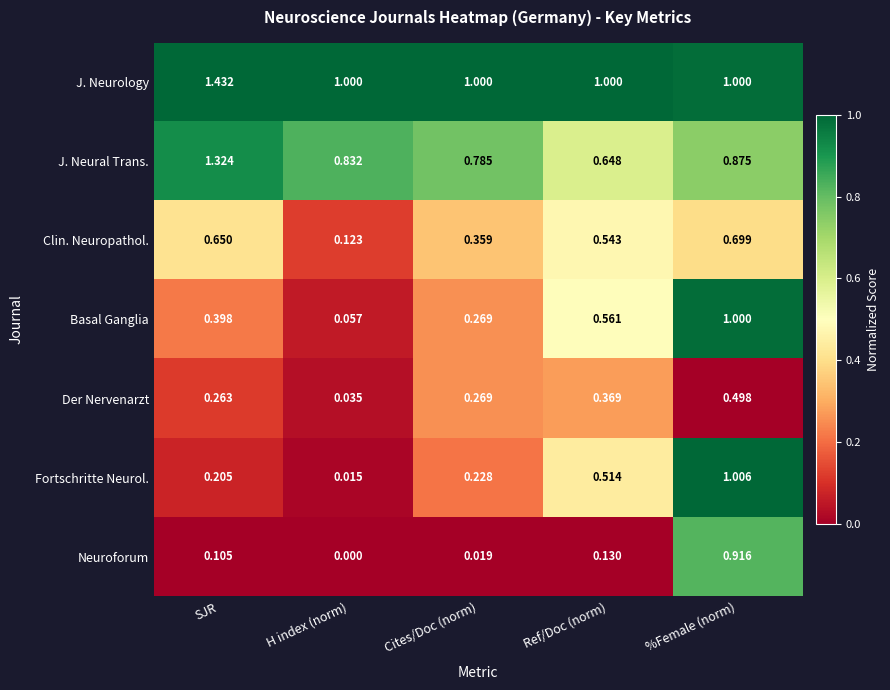

Which category has the highest value across all series?

SJR